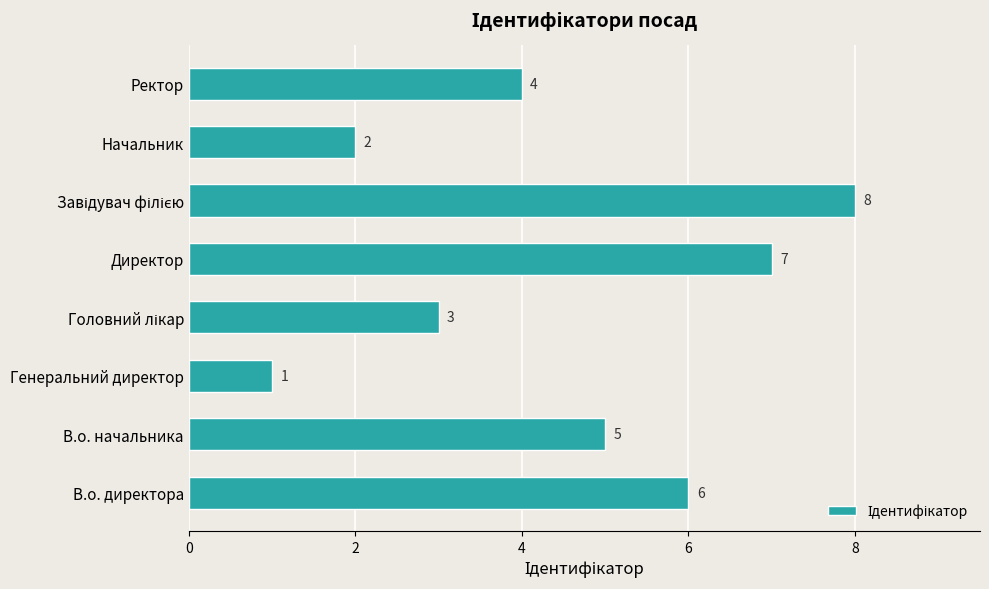

The value at Генеральний директор is 0. True or false?

False